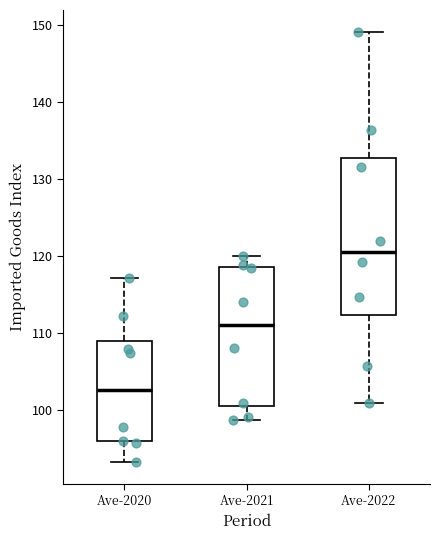

Where does the median line of the box for Ave-2021 sit on the y-axis? The values are not printed on the chart, so give them approximately, as read against the axis.

111